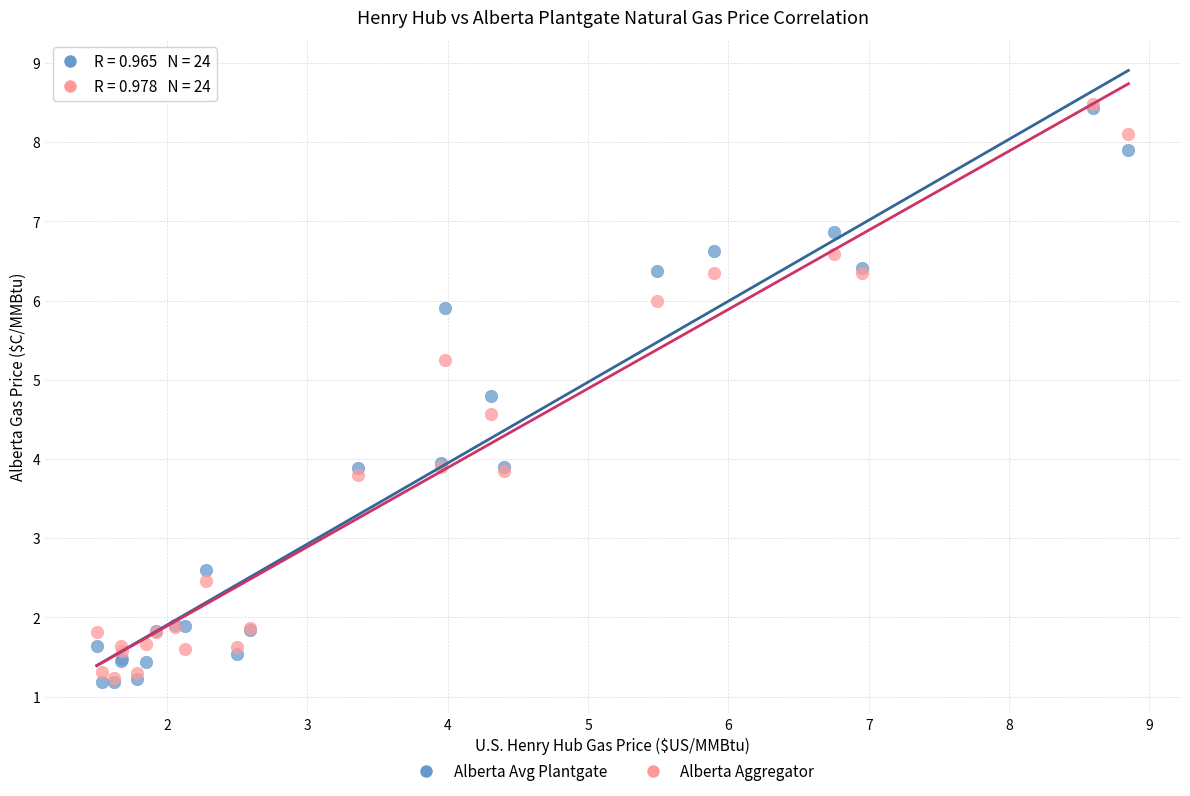

What are all the series names shown in the legend?

Alberta Avg Plantgate, Alberta Aggregator